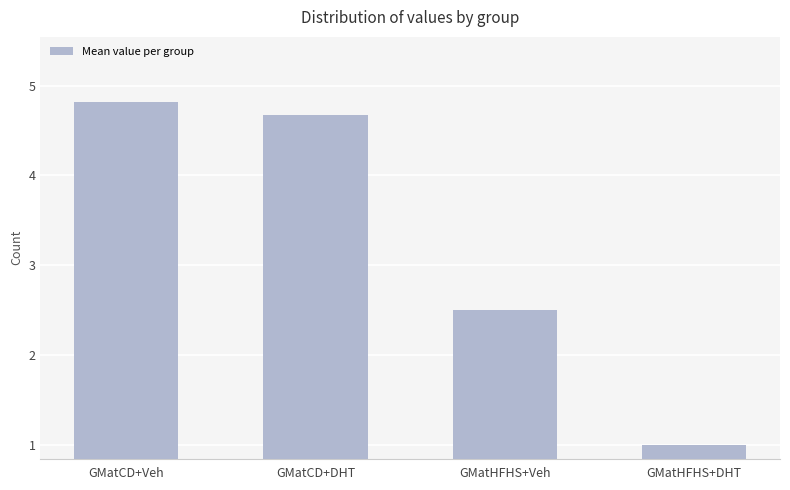

Is it true that the value at GMatCD+DHT is 4.7?

True